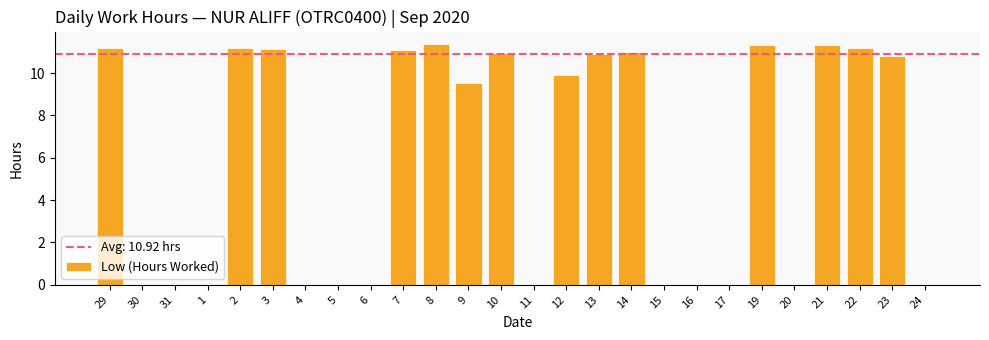

Reading left to right, transcribe all the data shown in this chart.

11.2	0.0	0.0	0.0	11.2	11.1	0.0	0.0	0.0	11.1	11.4	9.5	11.0	0.0	9.9	10.9	11.0	0.0	0.0	0.0	11.3	0.0	11.3	11.2	10.8	0.0